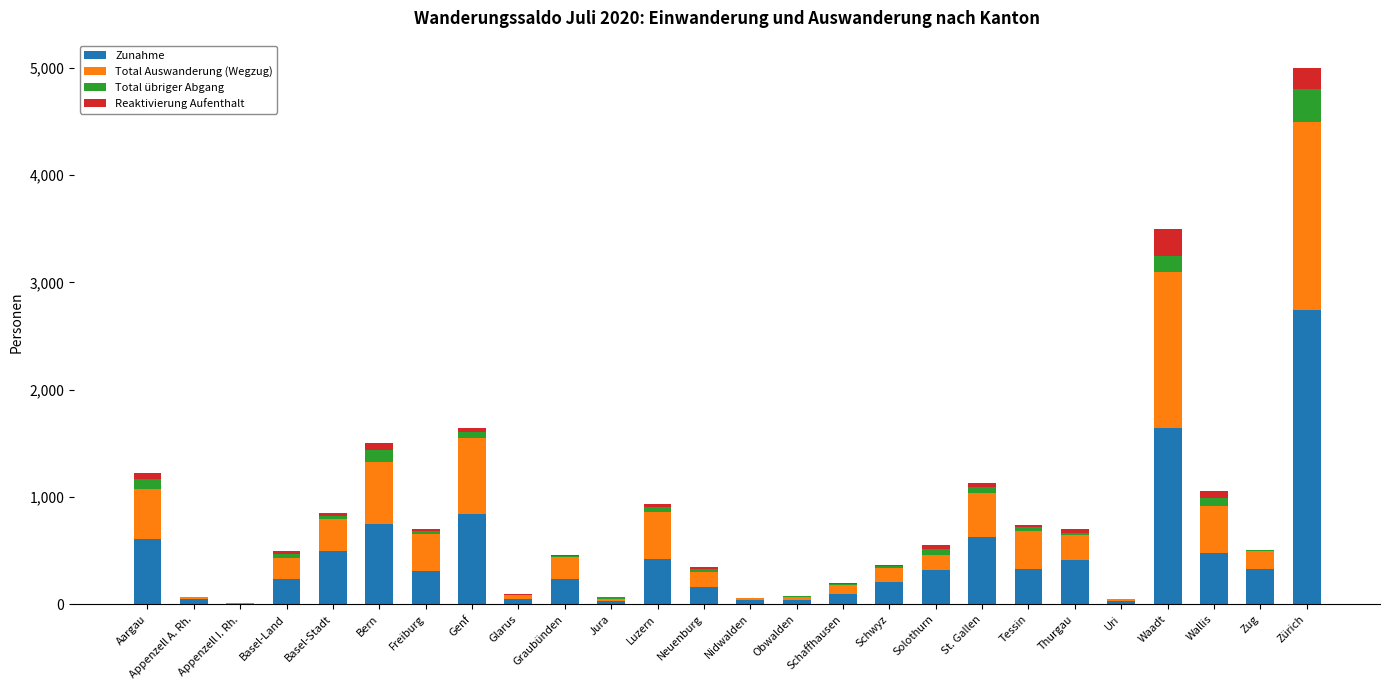

At which category is the sum across all series the highest?

Zürich